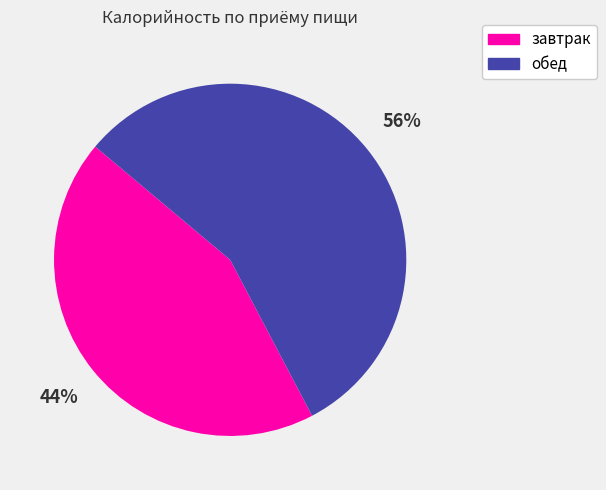

To the nearest percent, what is the combined percentage of обед and завтрак?

100%